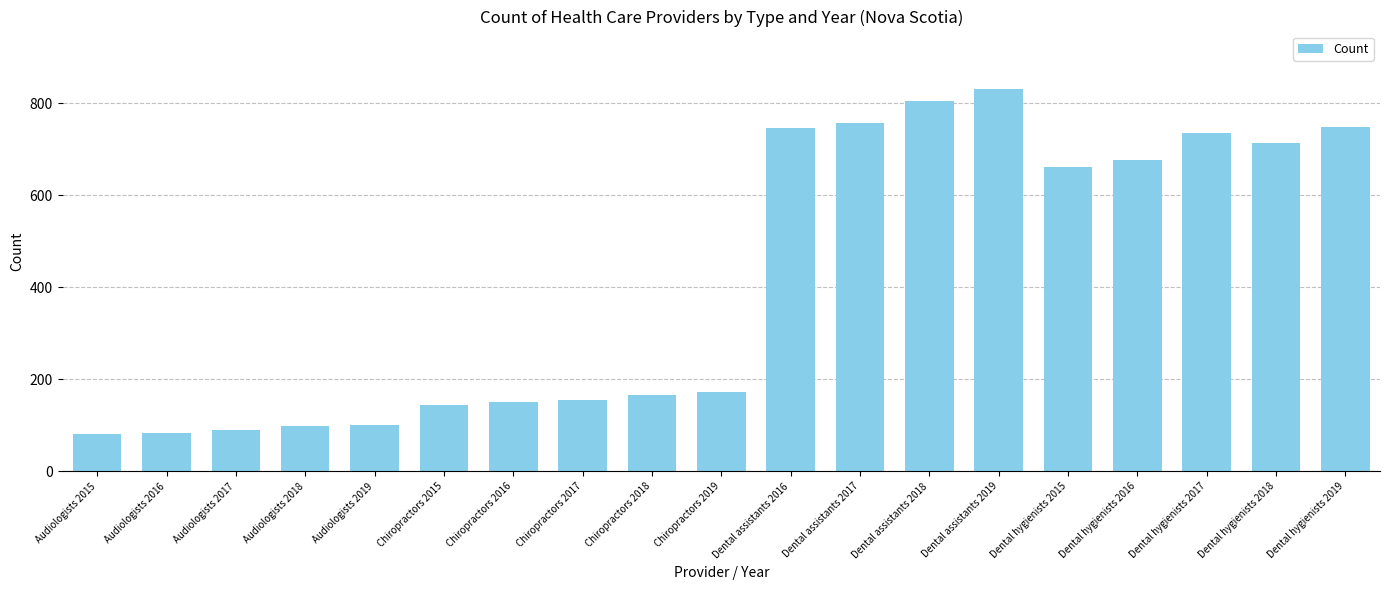

What is the label of the 10th bar from the left?

Chiropractors 2019